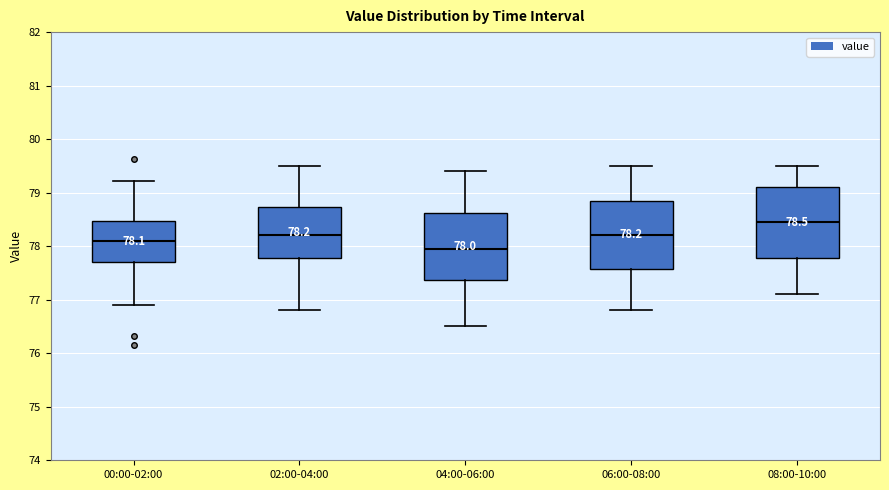

Which box has the highest median line?

08:00-10:00